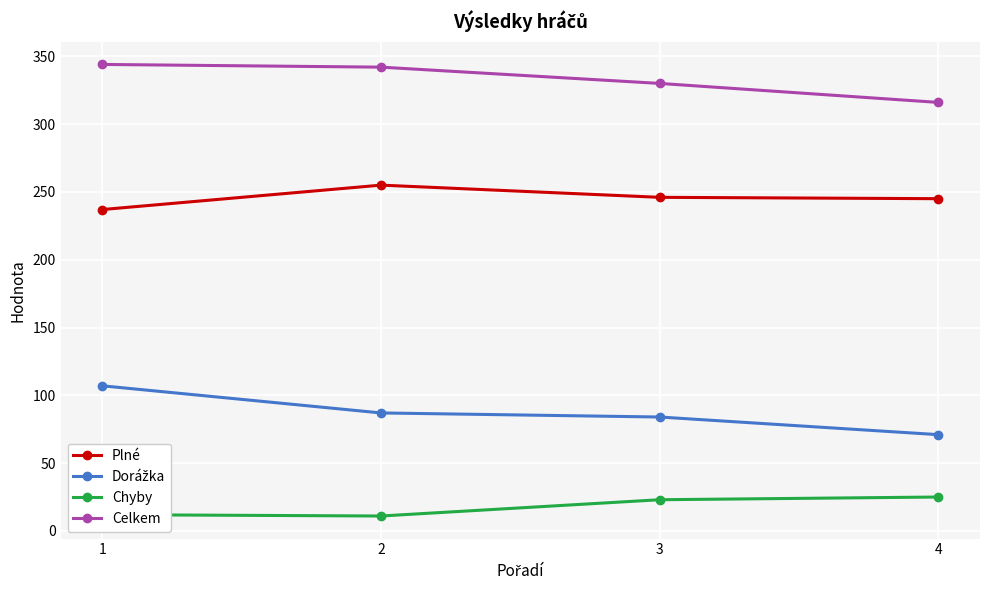

How many categories are shown in the chart?

4